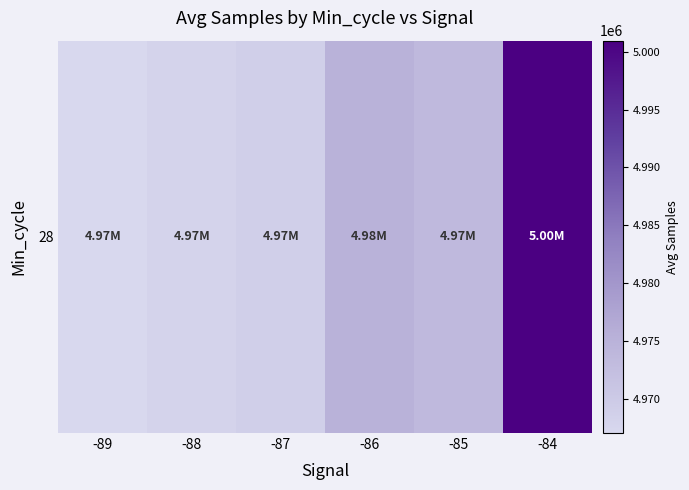

What is the sum of the values at -85 and -86?

9948623.8